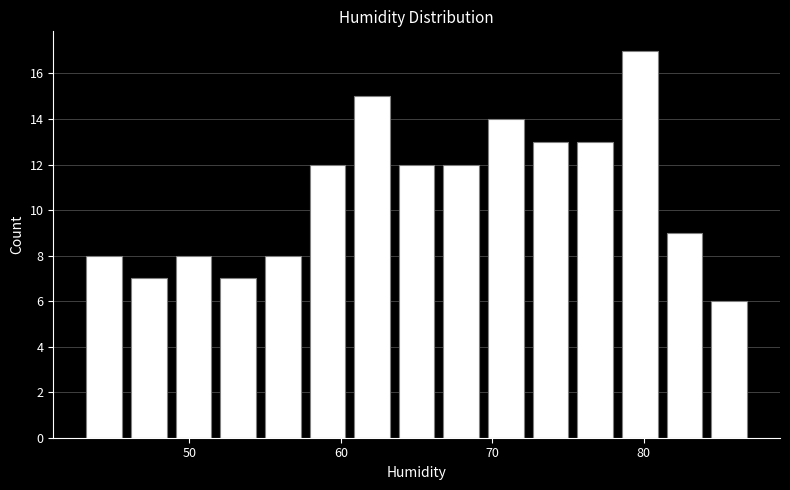

Read against the x-axis, roughly where is the centre of the tallest bar?

80